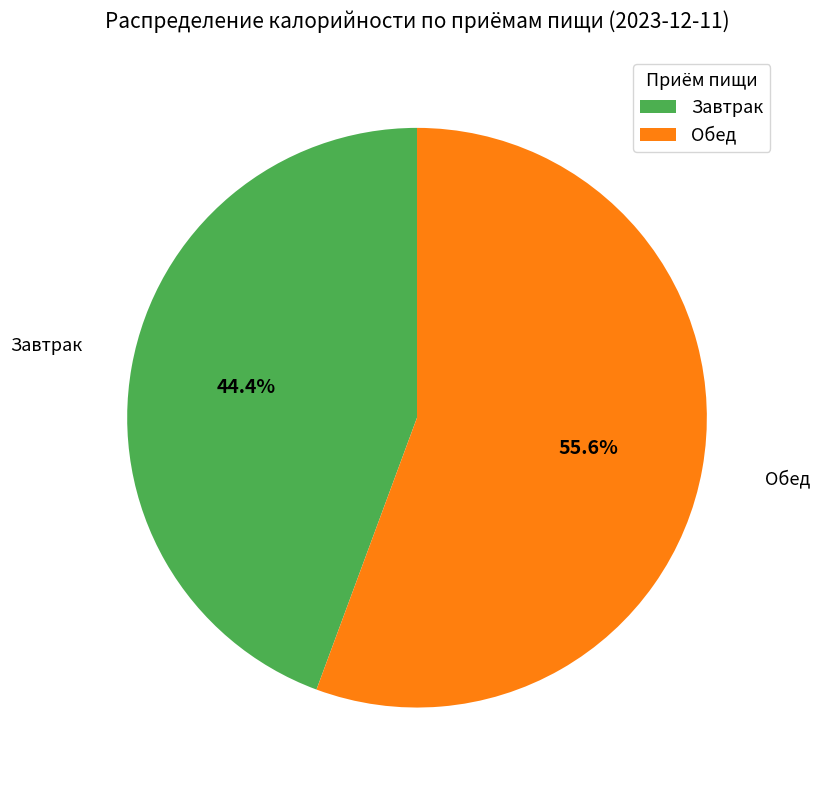

What is the largest slice in the pie chart?

Обед